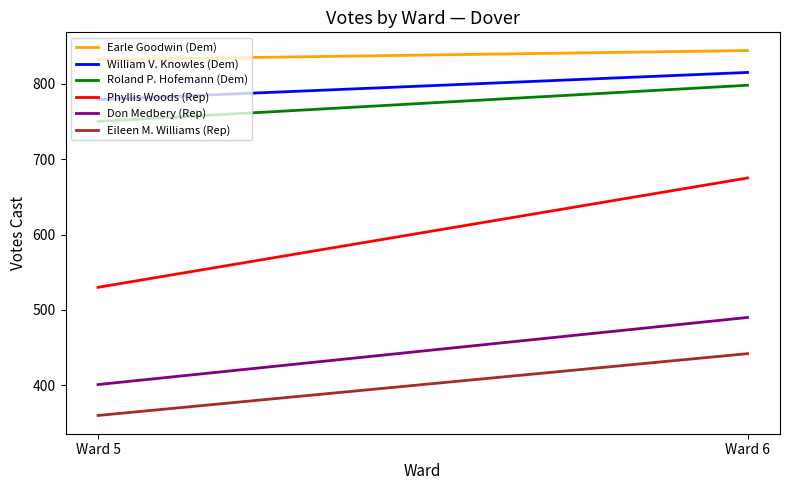

What is the average value of the William V. Knowles (Dem) series?

797